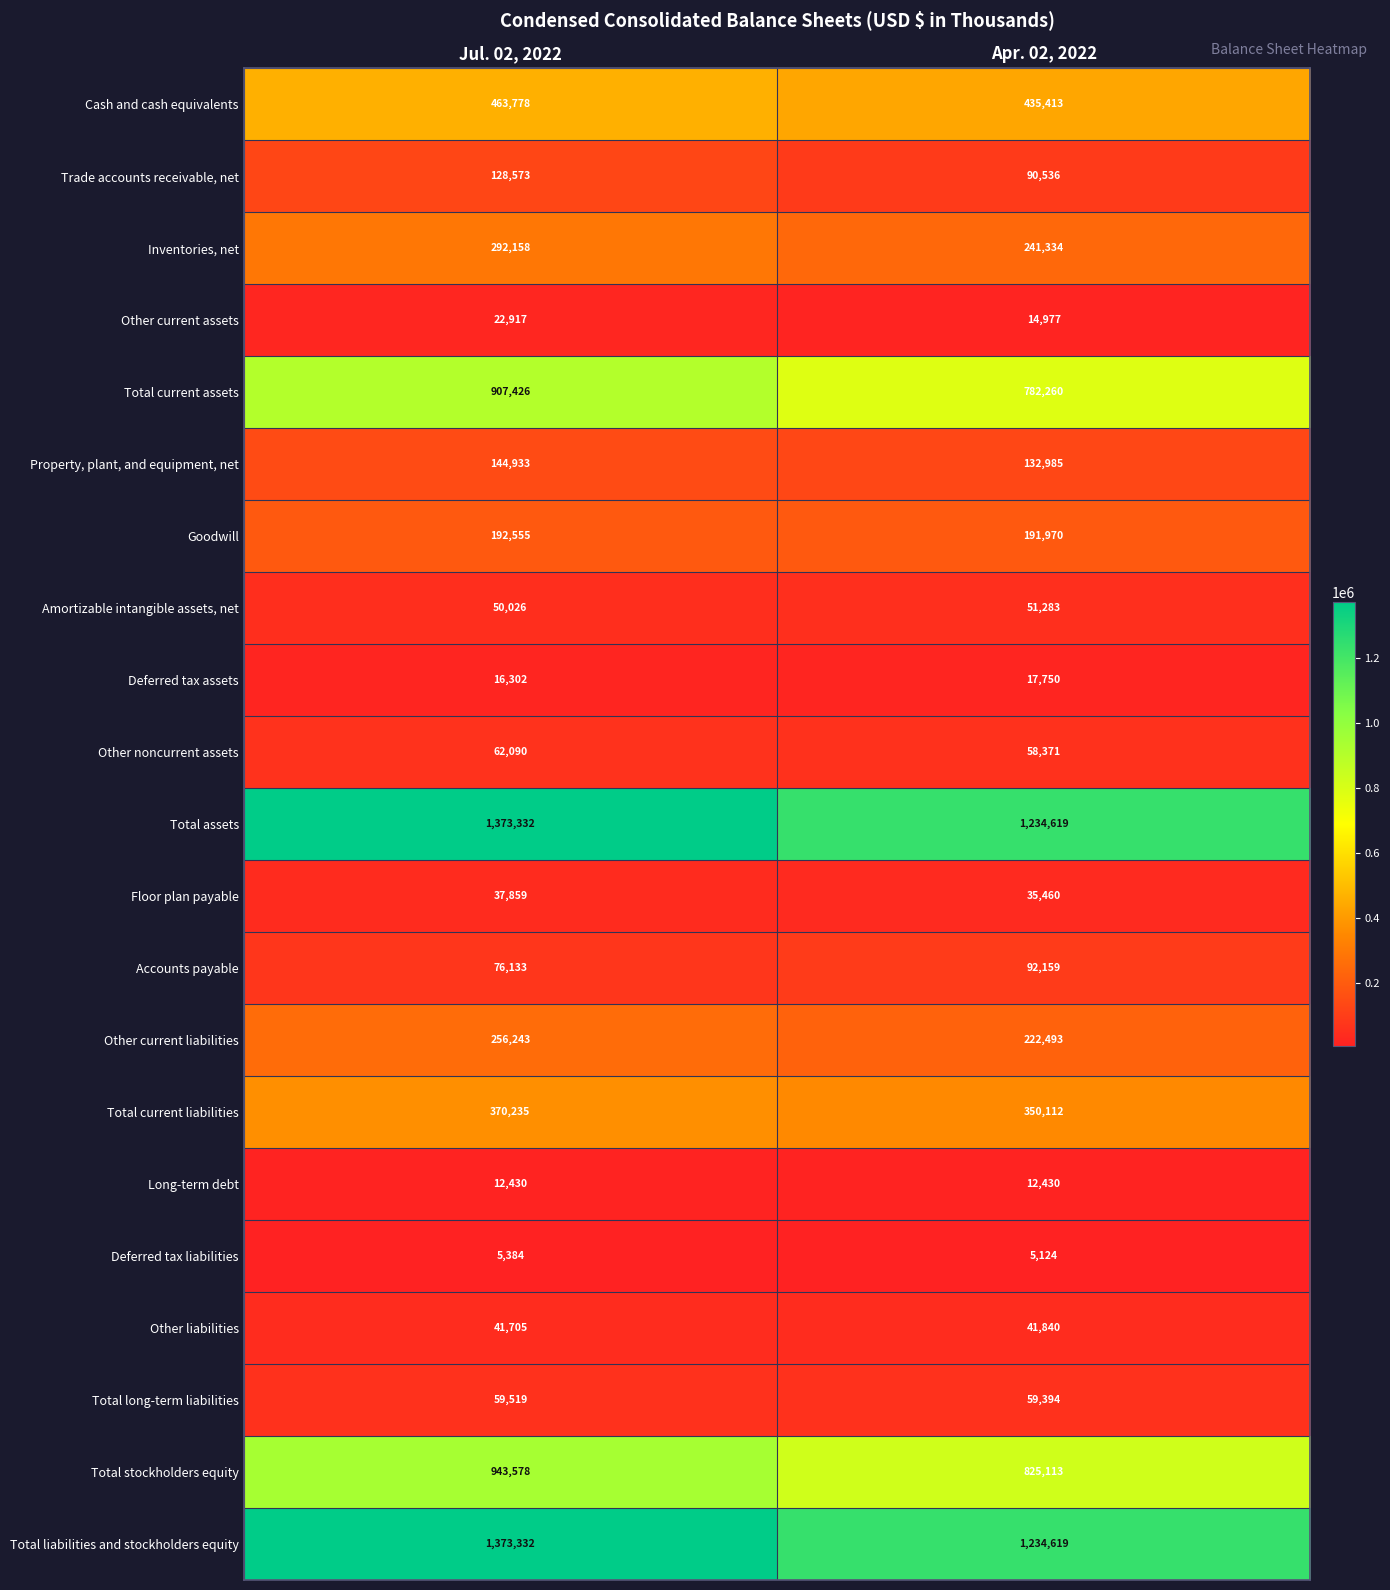

What is the difference between the highest and lowest values at Jul. 02, 2022?

1367948